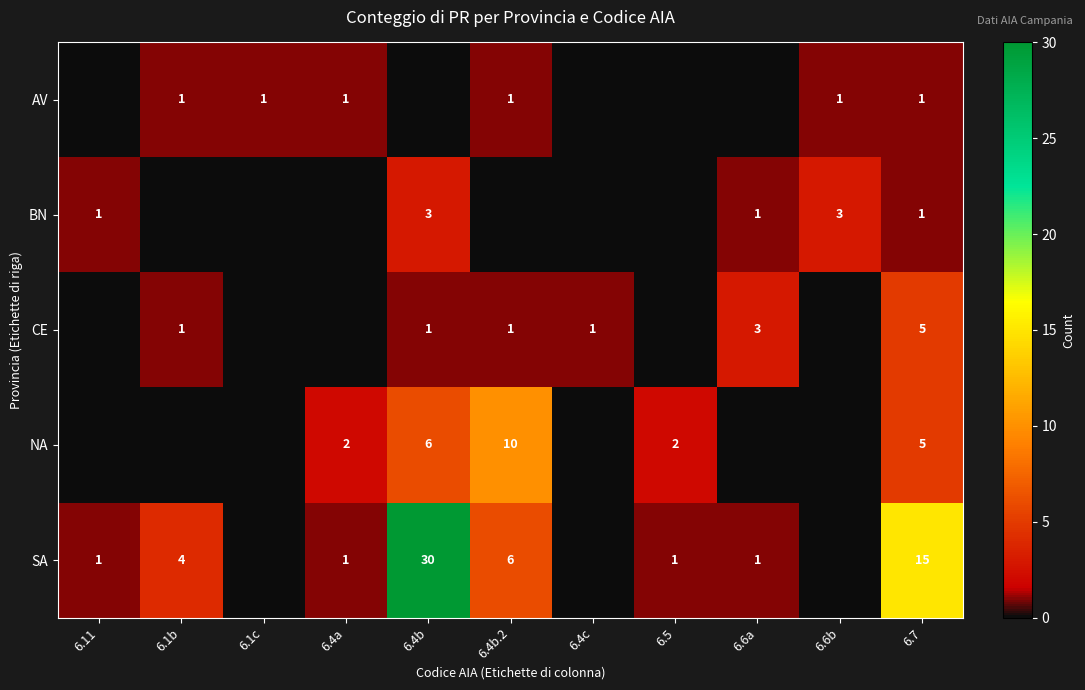

What is the difference between the SA values at 6.7 and 6.1b?

11